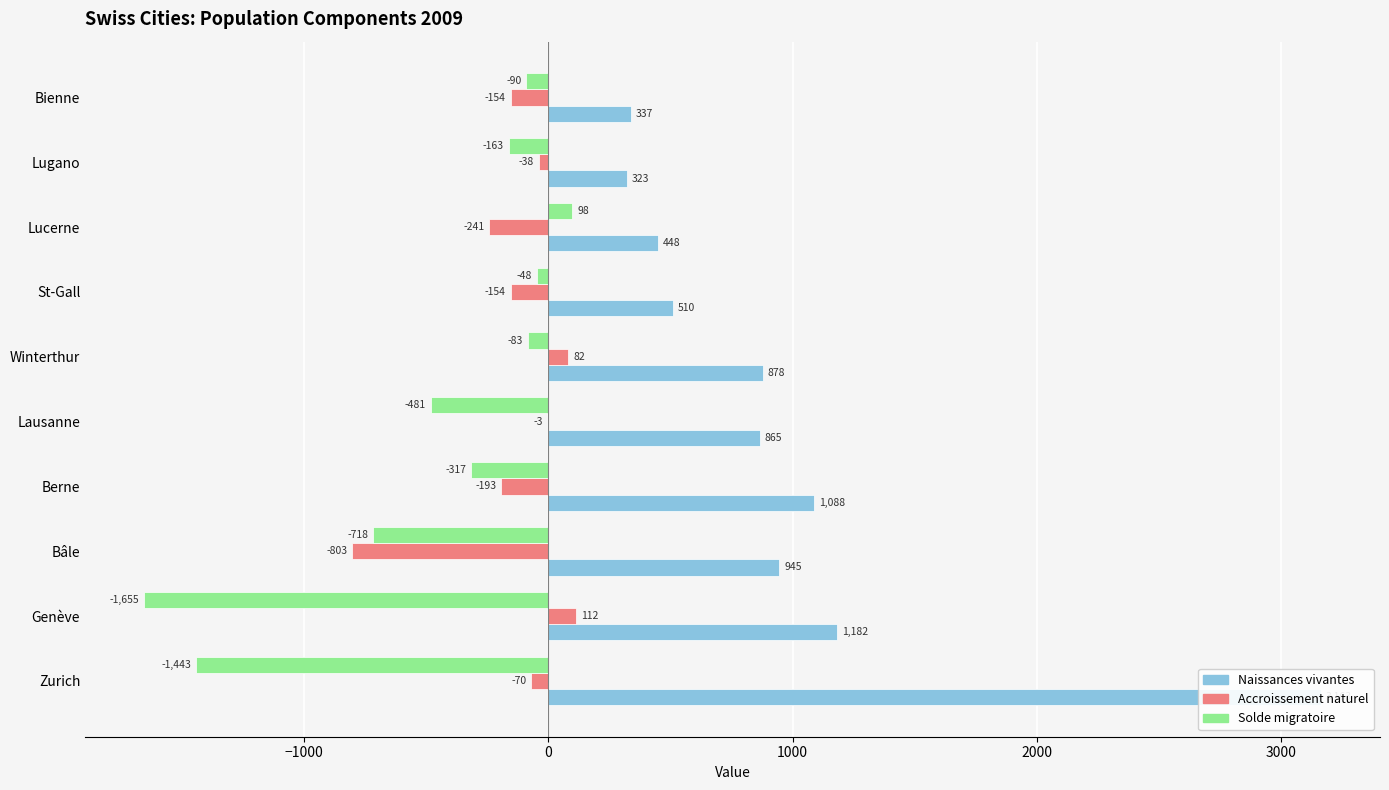

What is the sum of all Accroissement naturel values?

-1462